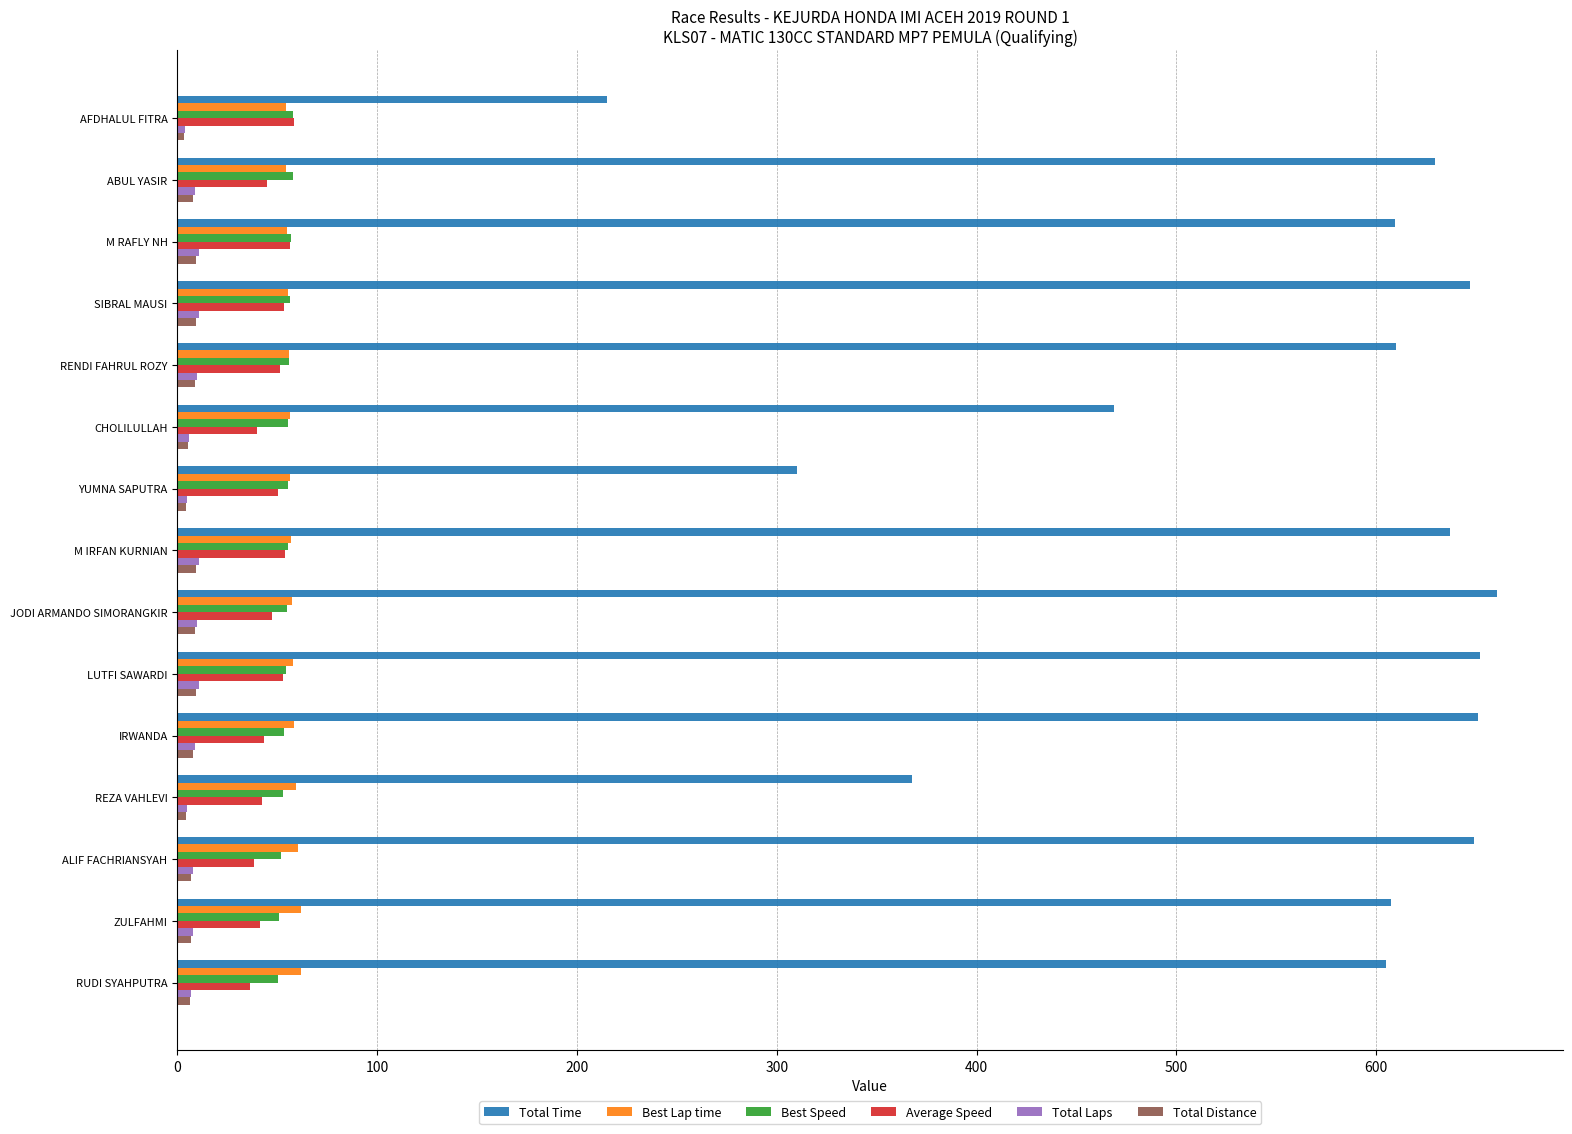

Is the value of Total Time at RENDI FAHRUL ROZY greater than the value of Total Distance at RUDI SYAHPUTRA?

Yes